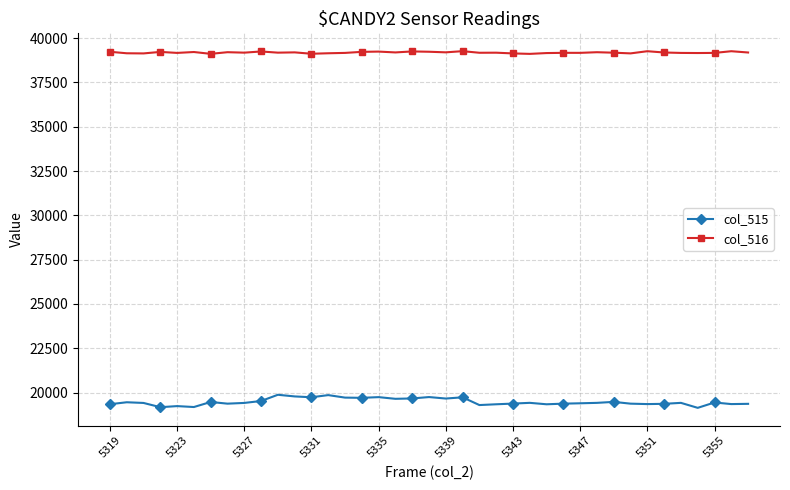

What is the maximum value for col_515?

19880